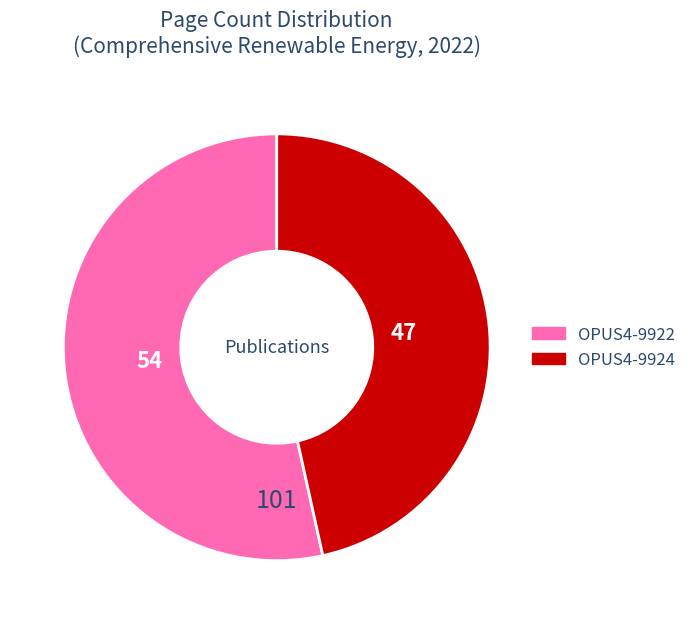

The OPUS4-9922 slice represents 53% of the pie. True or false?

True